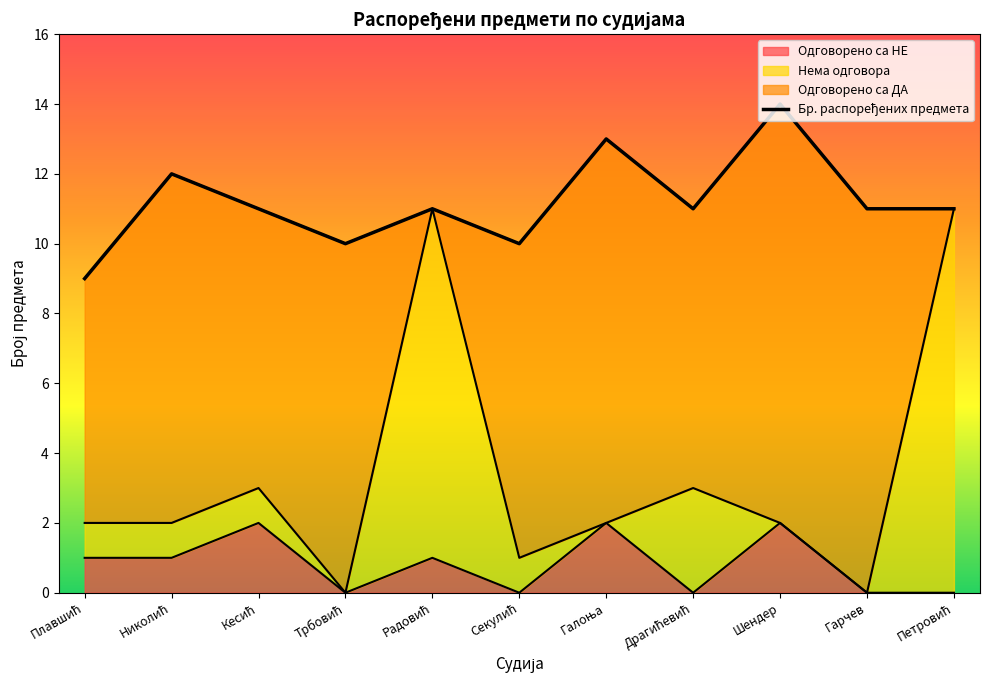

The value at Трбовић is 10. True or false?

True